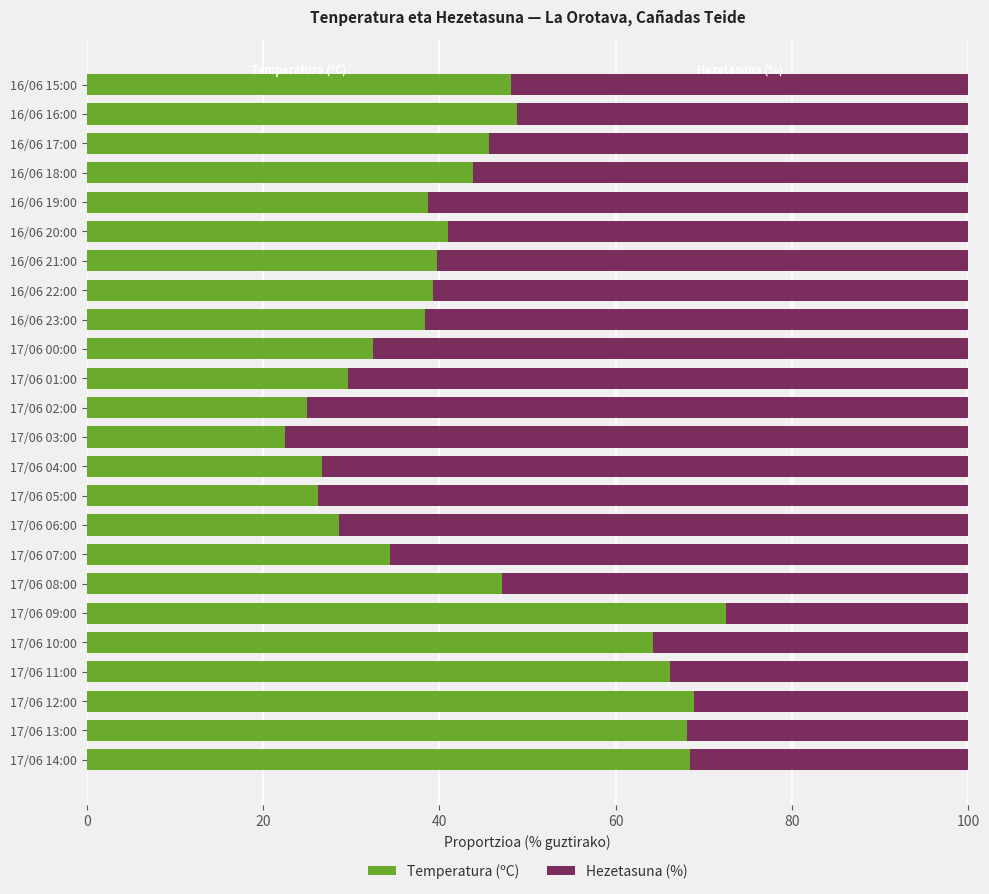

The Temperatura (ºC) series shows 38.3 at 16/06 23:00. True or false?

True